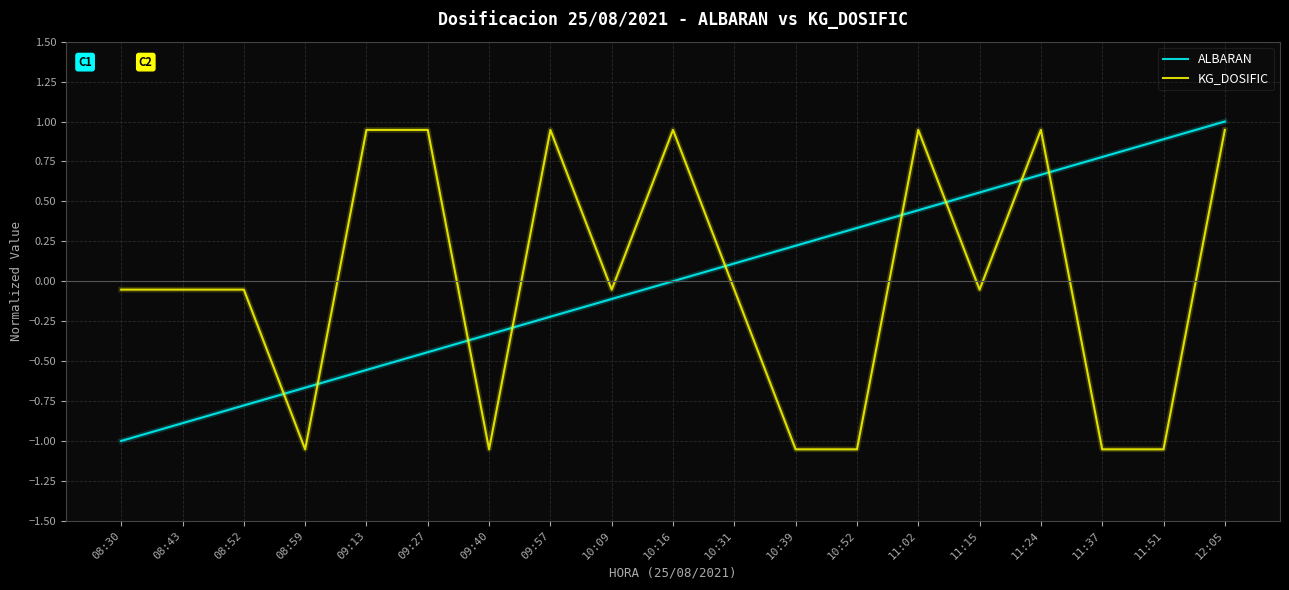

What is the difference between the maximum and minimum values in the KG_DOSIFIC series?

2.0